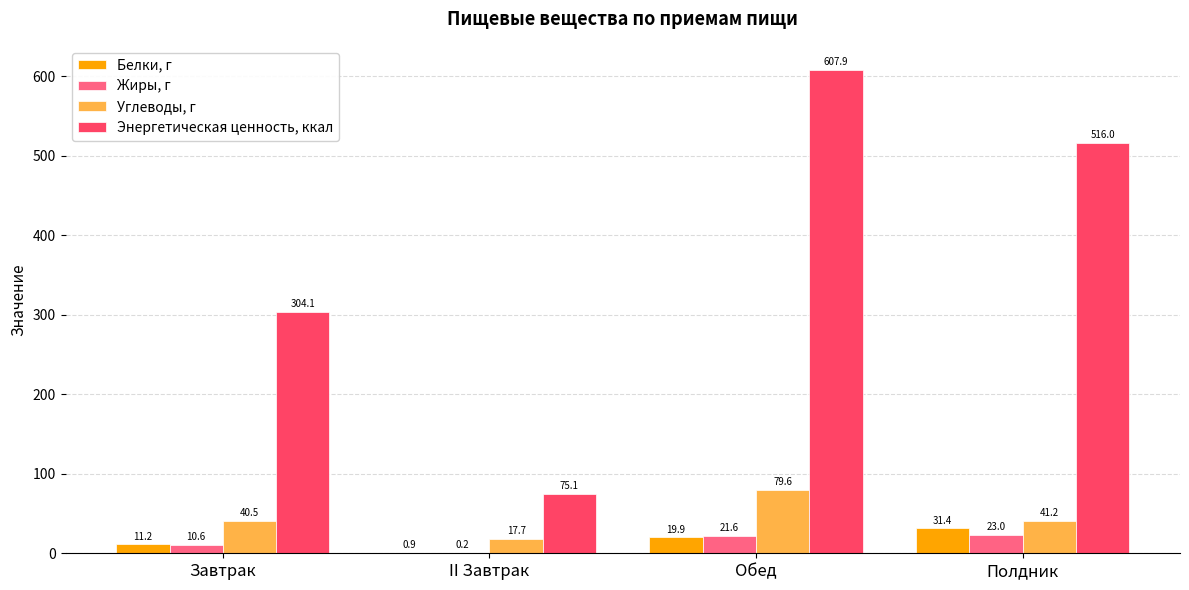

Which series changed the most between Завтрак and Обед?

Энергетическая ценность, ккал